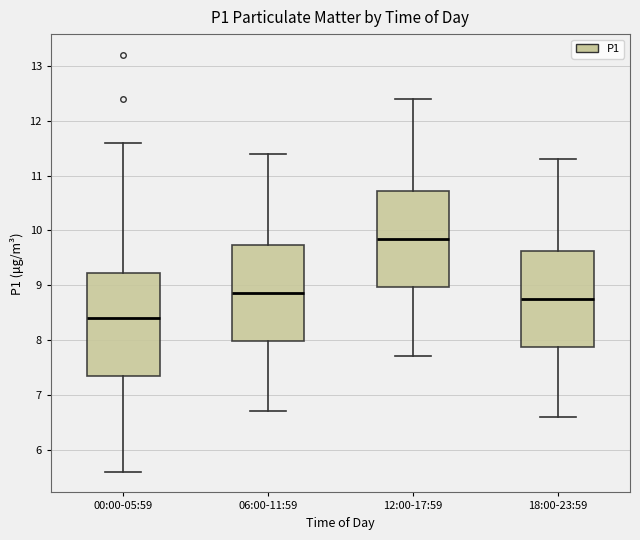

Which box has the highest median line?

12:00-17:59